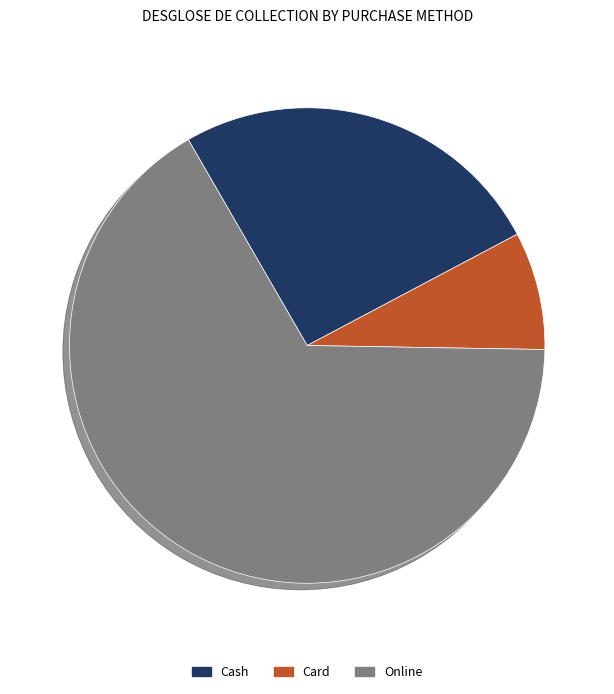

How many segments does this pie chart have?

3